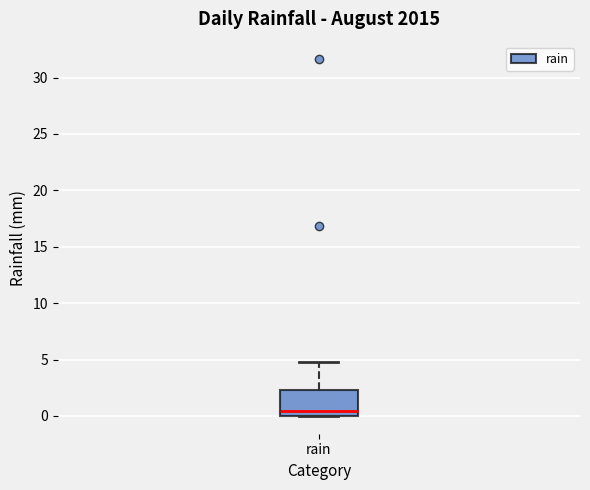

Transcribe this box plot: give where the median line is, the range the box spans, and where the two whiskers end, as read against the y-axis. The values are not printed on the chart, so give them approximately, as read against the axis.

median 0.5, box 0.0 to 2.5, whiskers 0.0 to 5.0